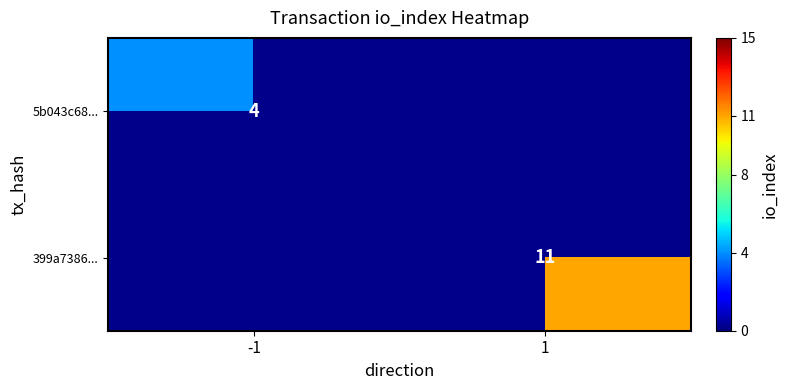

The 399a7386... series shows 17 at 1. True or false?

False